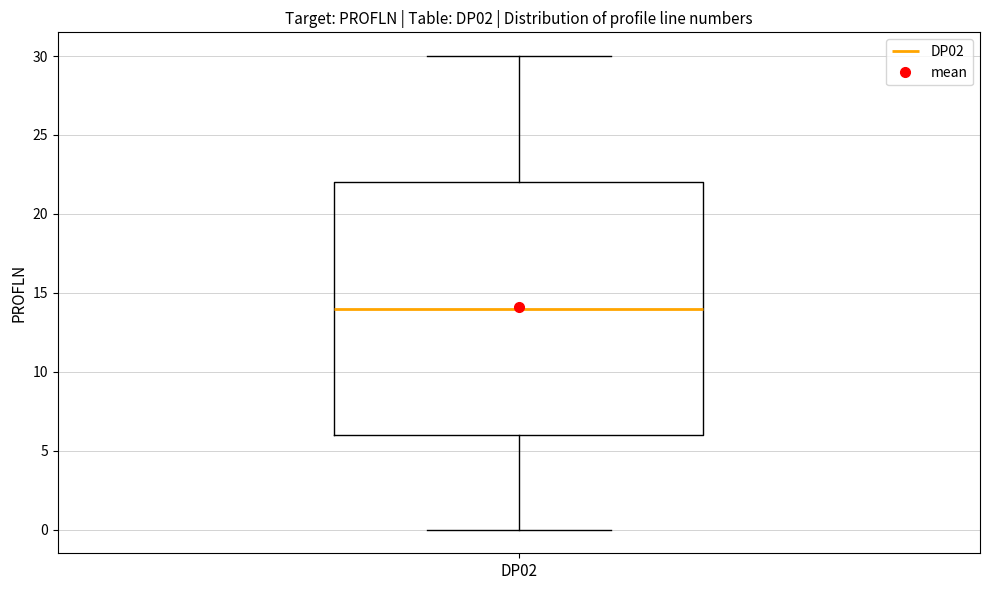

Read this box plot against the y-axis: the position of the median line, the range covered by the box, and the ends of both whiskers. The values are not printed on the chart, so give them approximately, as read against the axis.

median 14, box 6 to 22, whiskers 0 to 30